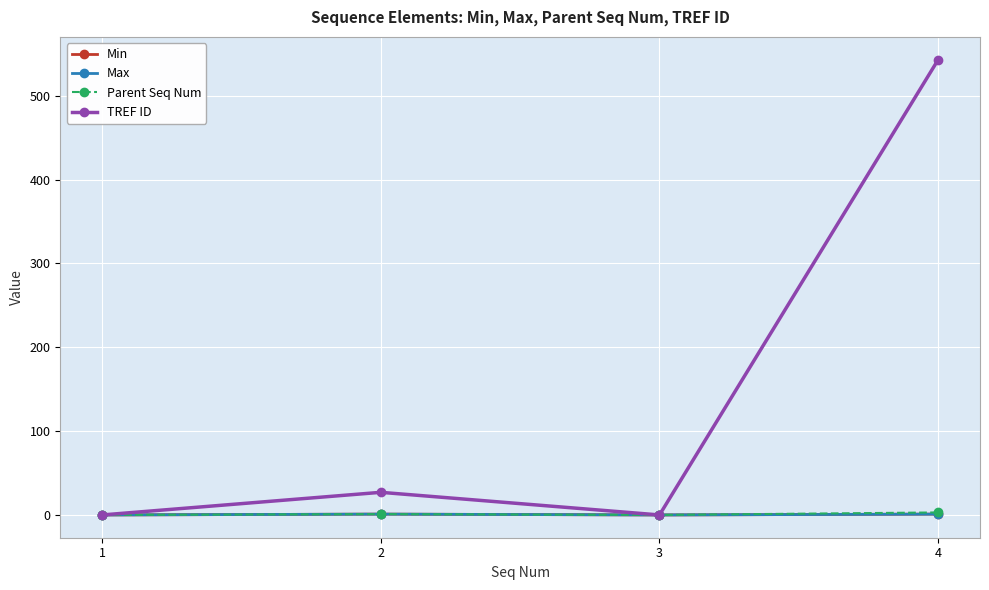

Which category has the highest value in the Parent Seq Num series?

4